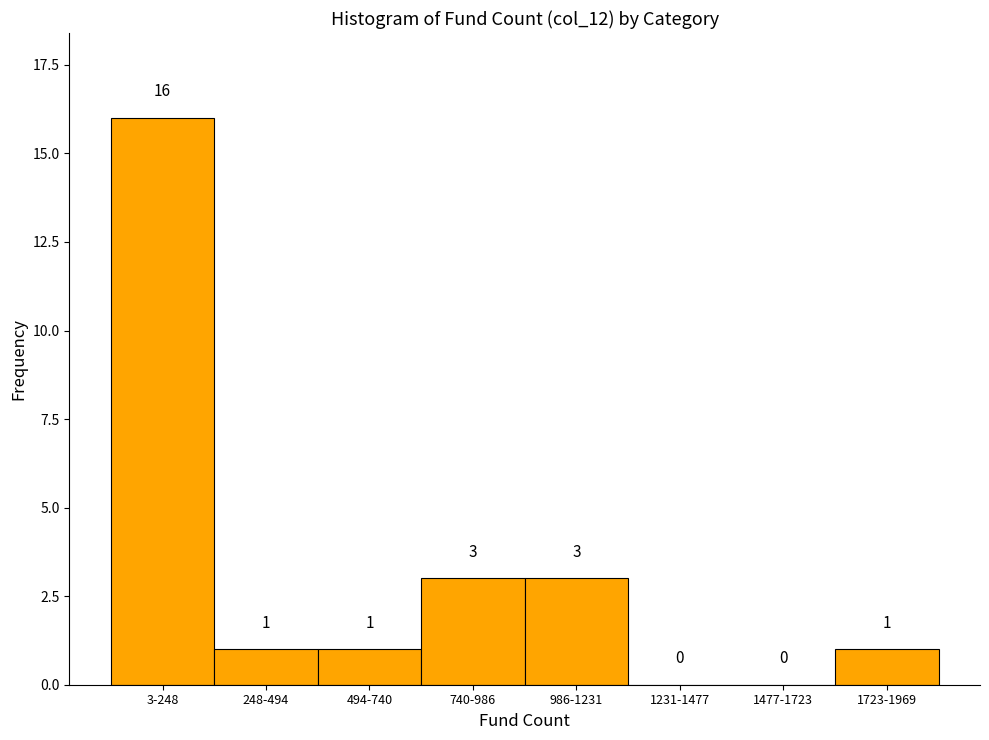

Reading right to left, what are all the values shown in this chart?

1723-1969=1	1477-1723=0	1231-1477=0	986-1231=3	740-986=3	494-740=1	248-494=1	3-248=16